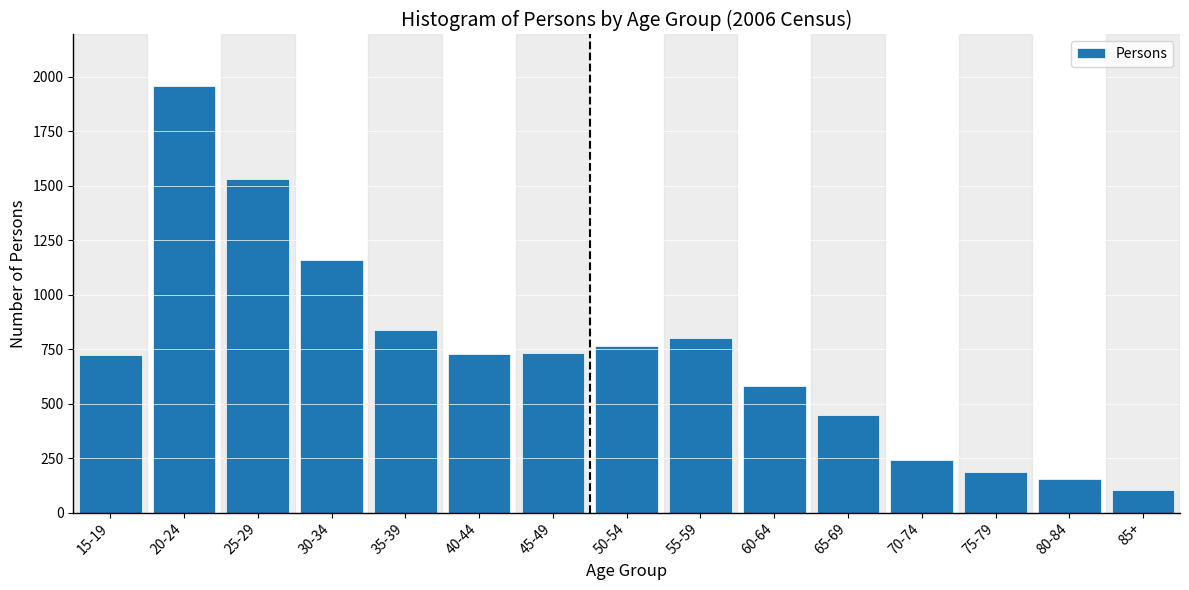

What is the value of the 11th bar from the left?

446